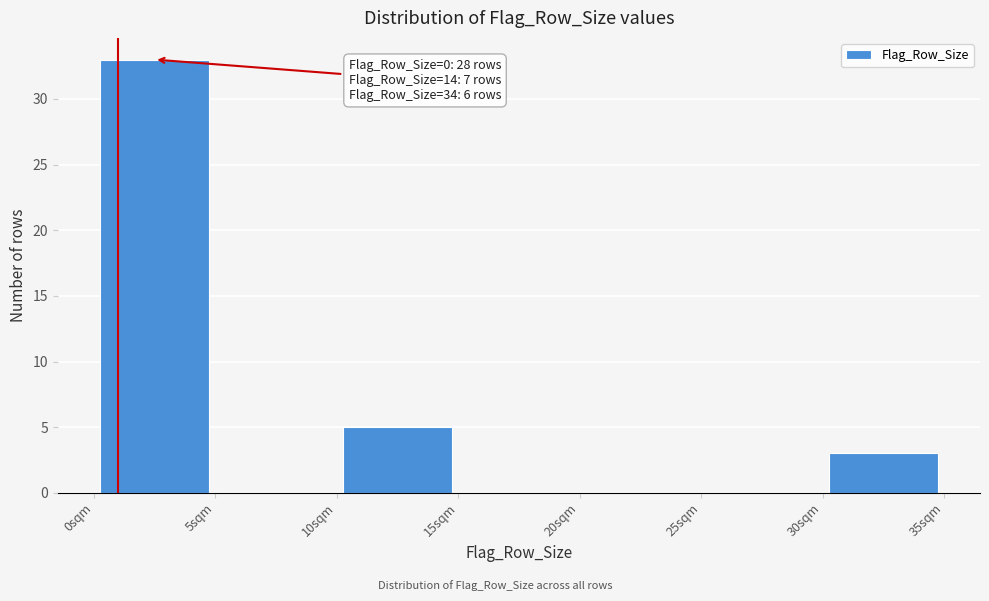

Which range on the x-axis has the tallest bar?

0 to 5